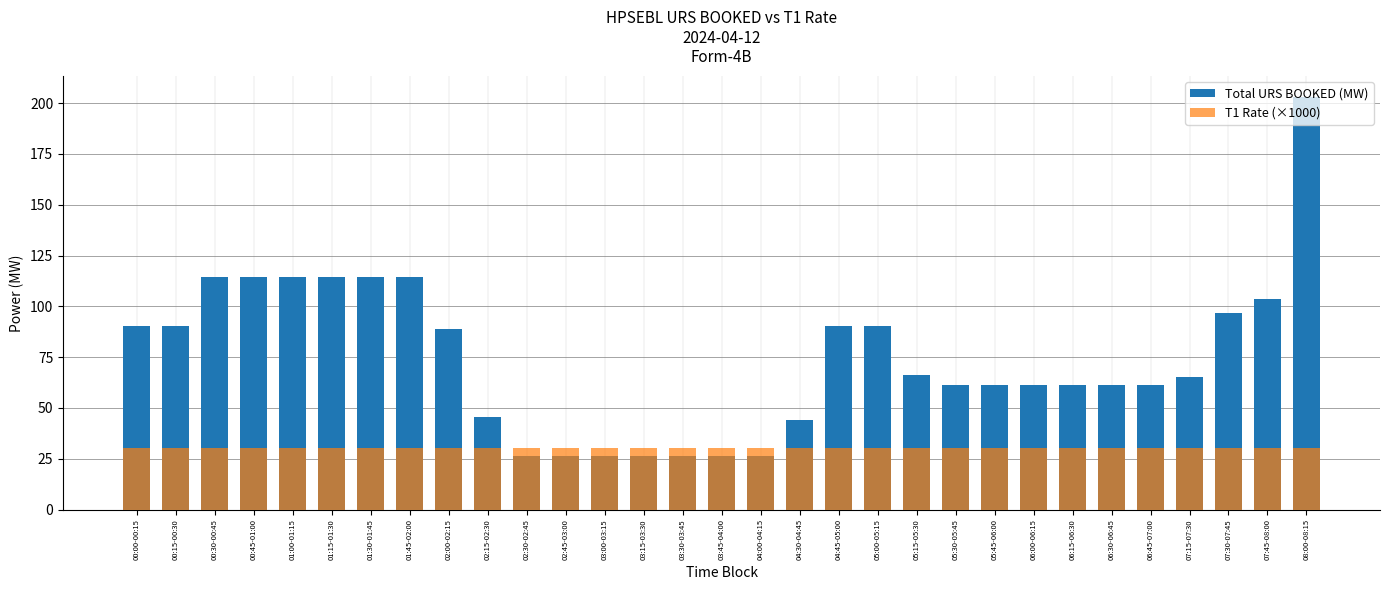

What value does the Total URS BOOKED (MW) series have at 04:30-04:45?

44.0